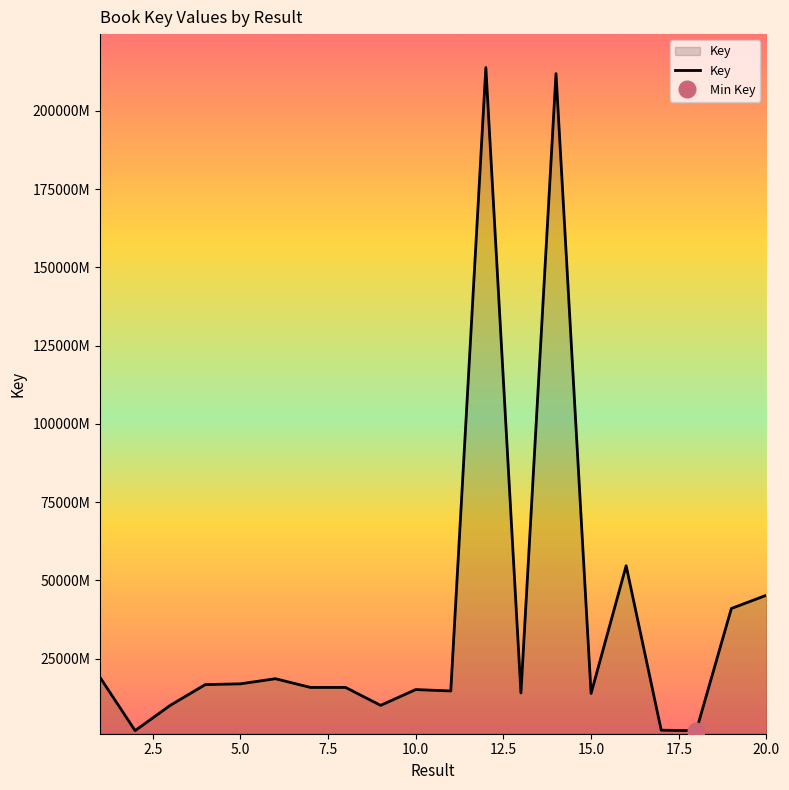

What is the sum of all values?

7529144180